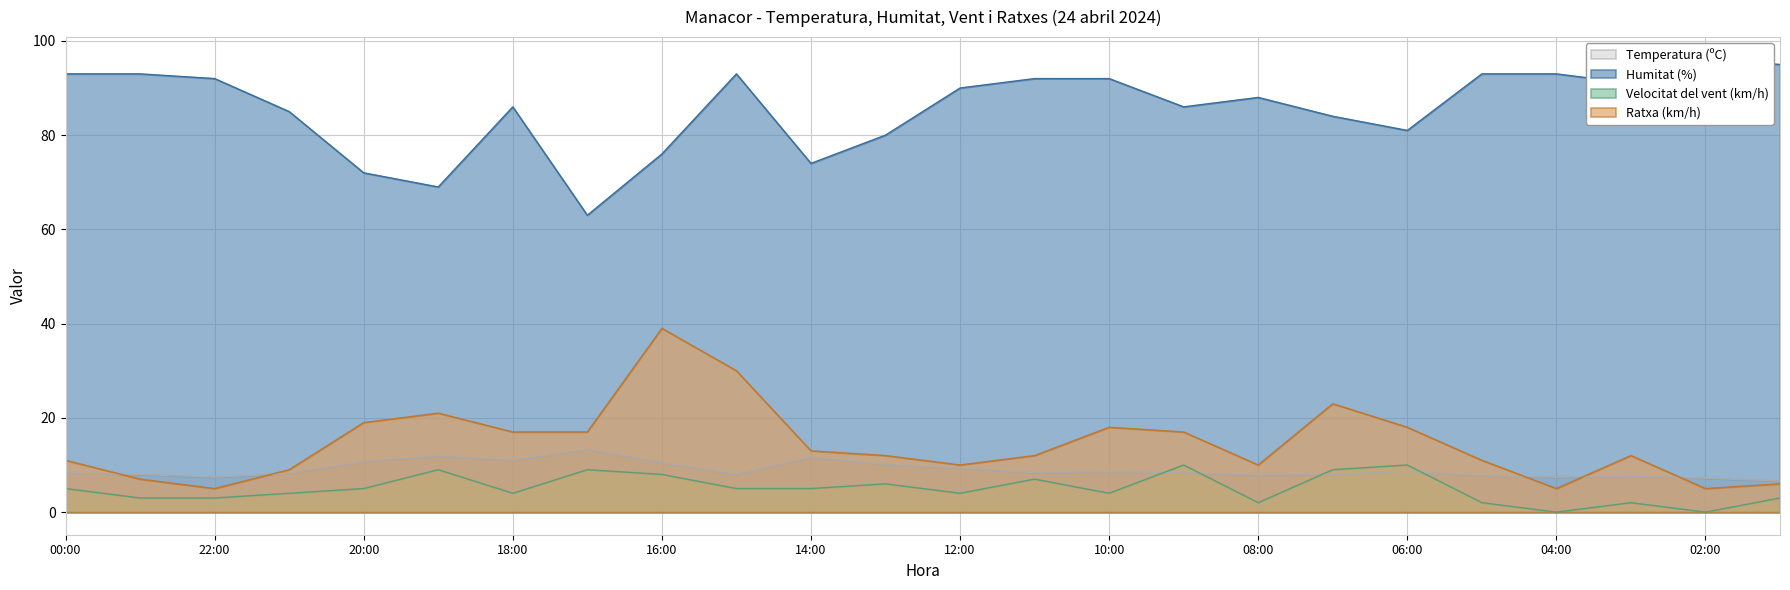

What is the sum of all Ratxa (km/h) values?

347.0